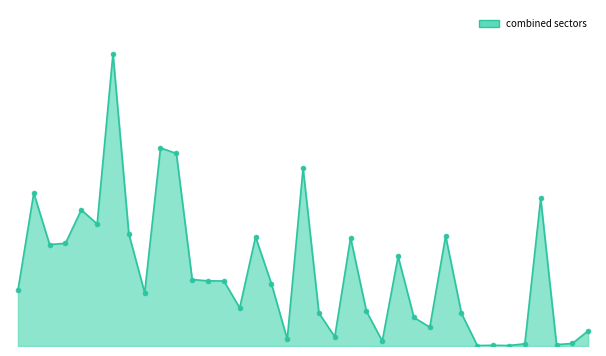

Does the chart have visible grid lines?

No